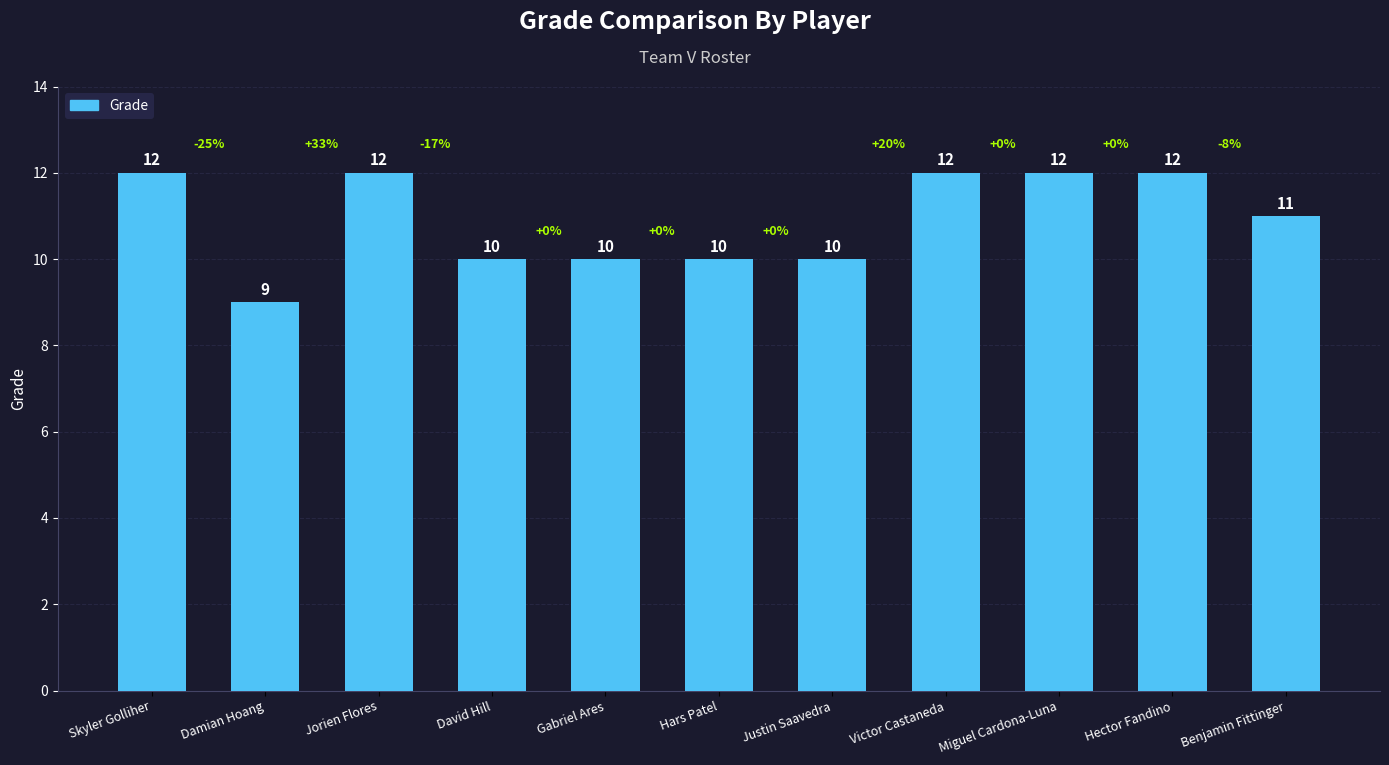

What position from the left is Benjamin Fittinger?

11